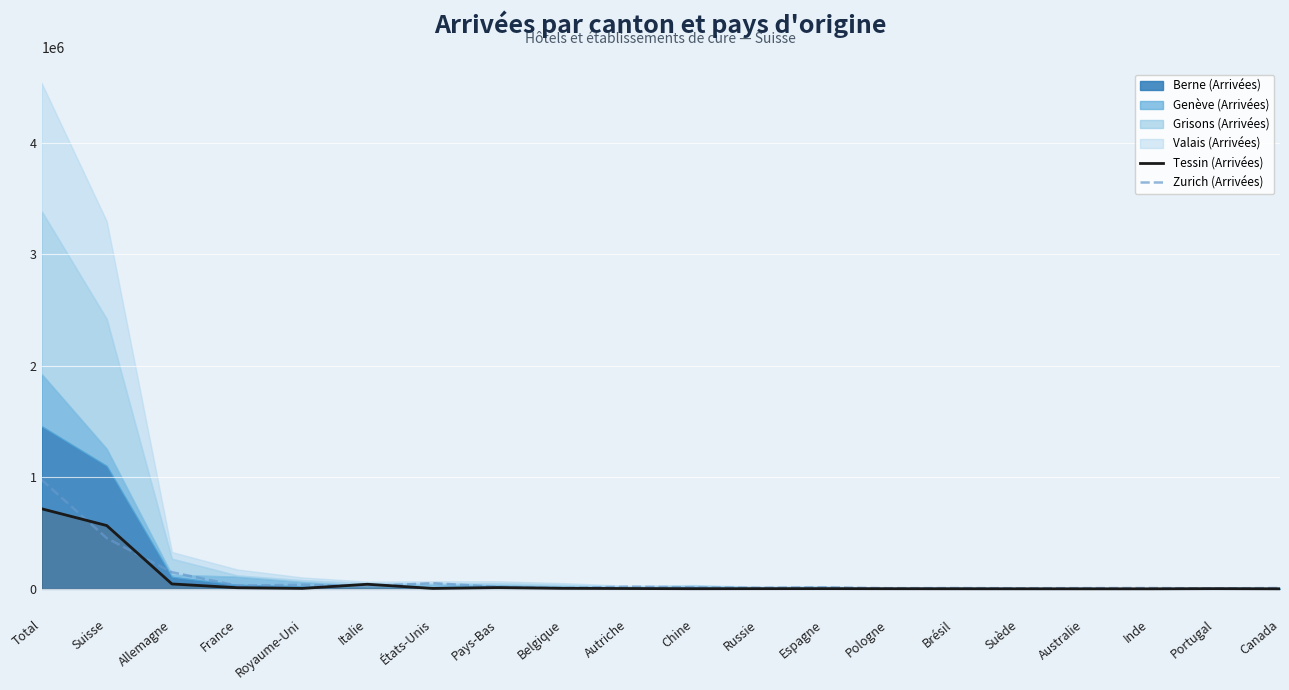

Is it true that Zurich (Arrivées) equals 627759 at Suisse?

False